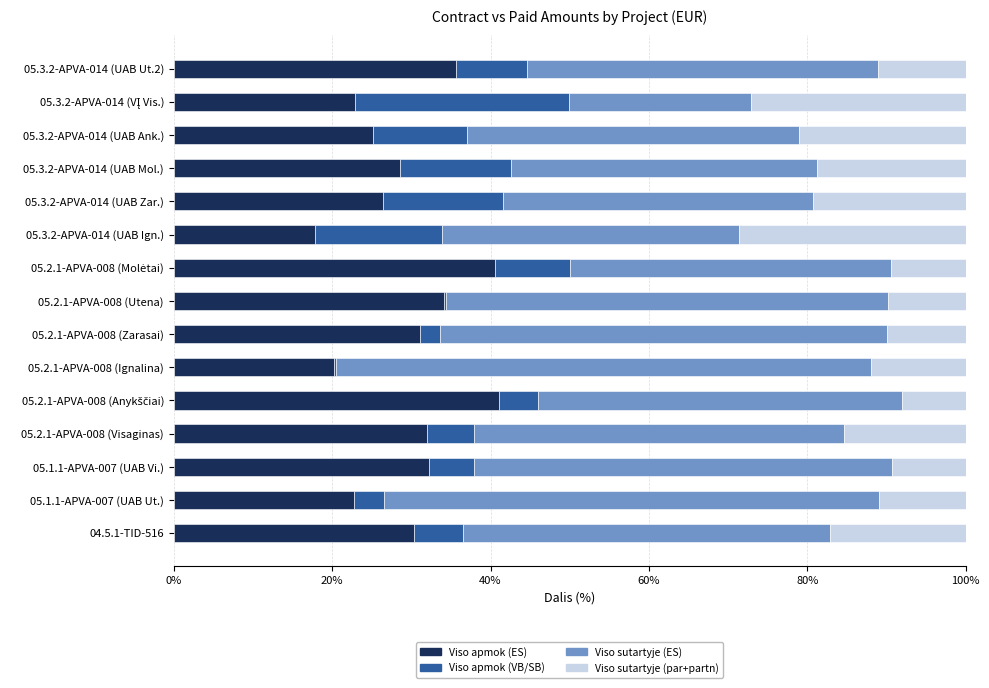

What is the total value across all series at 05.3.2-APVA-014 (UAB Ank.)?

100.0